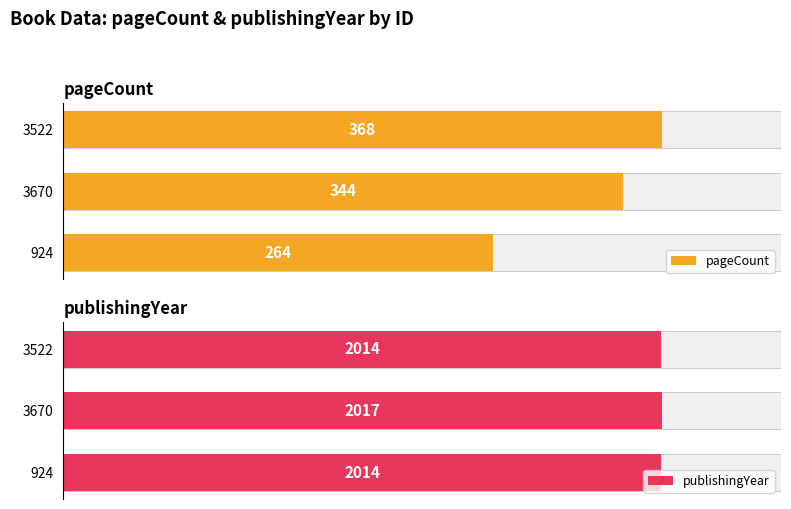

Is the value of publishingYear at 924 greater than the value of pageCount at 3670?

Yes